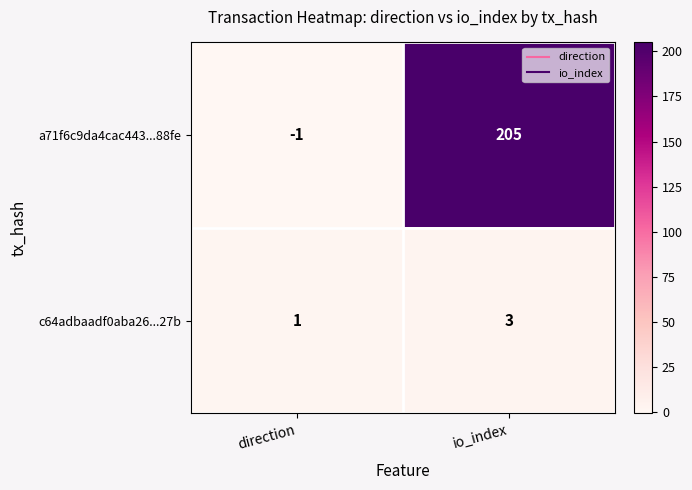

At which label is a71f6c9da4cac443...88fe closest to 102?

direction